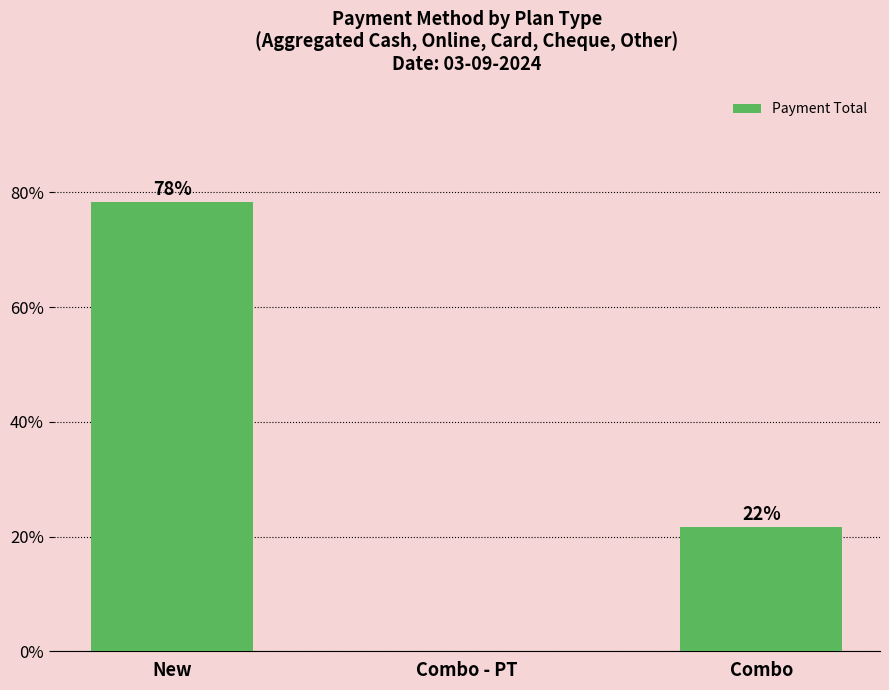

What is the maximum value shown in the chart?

78.3